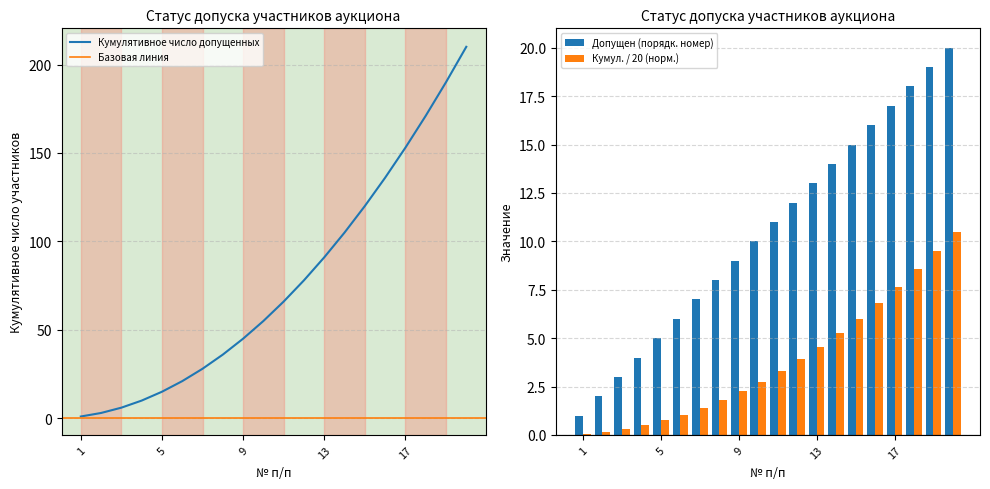

Reading left to right, what are all the values shown in this chart?

Допущен: 1	2	3	4	5	6	7	8	9	10	11	12	13	14	15	16	17	18	19	20
Кумулятивно: 1	3	6	10	15	21	28	36	45	55	66	78	91	105	120	136	153	171	190	210